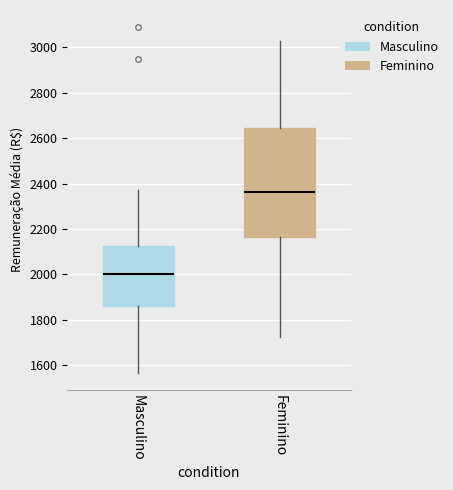

Which box has the highest median line?

Feminino